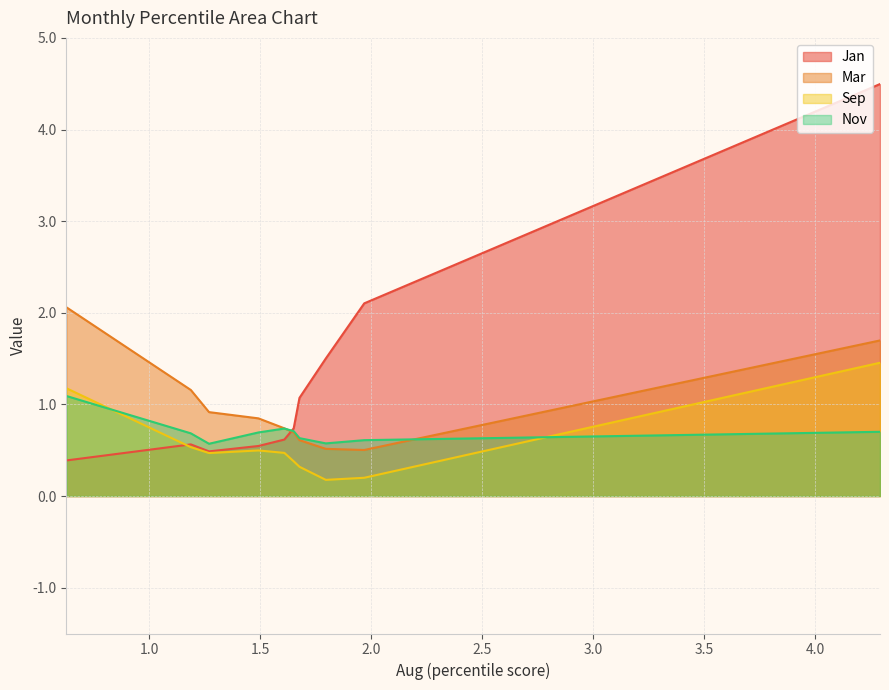

Reading left to right, what are all the values shown in this chart?

Jan: pct05=4.5	pct15=2.1	pct25=1.5	pct35=1.1	pct45=0.7	pct55=0.6	pct65=0.5	pct75=0.5	pct85=0.6	pct95=0.4
Mar: pct05=1.7	pct15=0.5	pct25=0.5	pct35=0.6	pct45=0.7	pct55=0.7	pct65=0.8	pct75=0.9	pct85=1.2	pct95=2.1
Sep: pct05=1.5	pct15=0.2	pct25=0.2	pct35=0.3	pct45=0.4	pct55=0.5	pct65=0.5	pct75=0.5	pct85=0.5	pct95=1.2
Nov: pct05=0.7	pct15=0.6	pct25=0.6	pct35=0.6	pct45=0.7	pct55=0.7	pct65=0.7	pct75=0.6	pct85=0.7	pct95=1.1